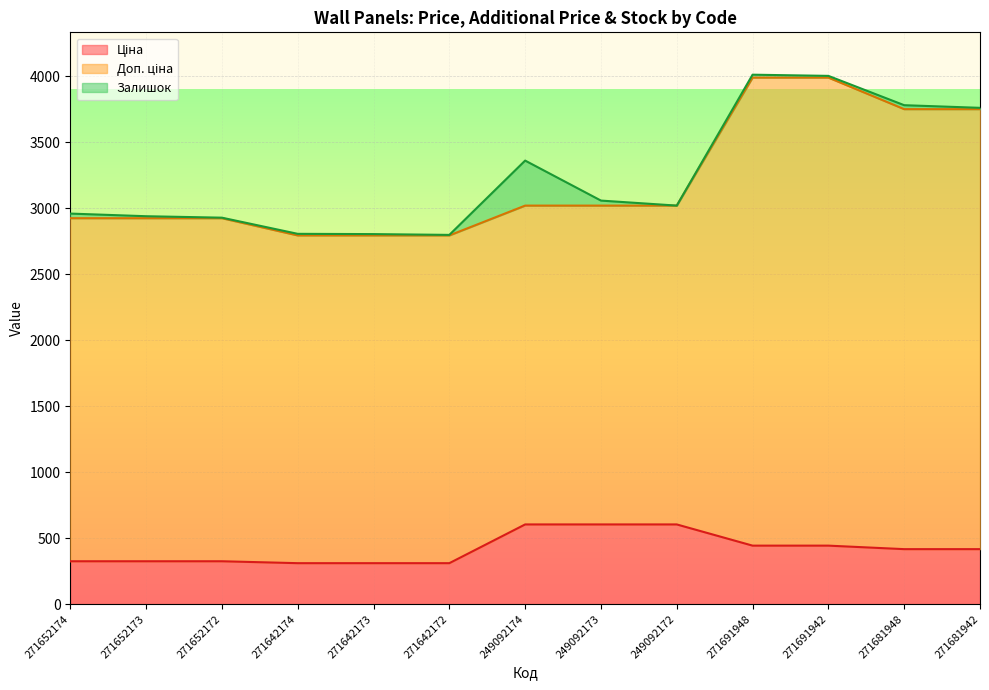

Where is Залишок nearest to the value 170?

249092173